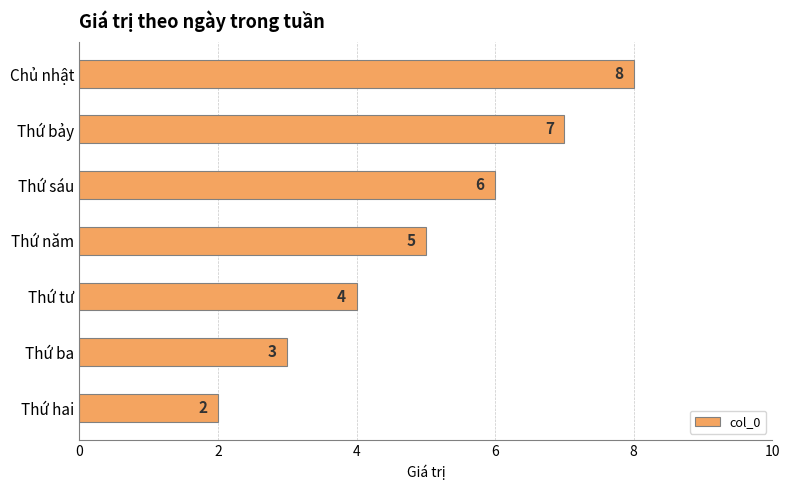

What is the maximum value shown in the chart?

8